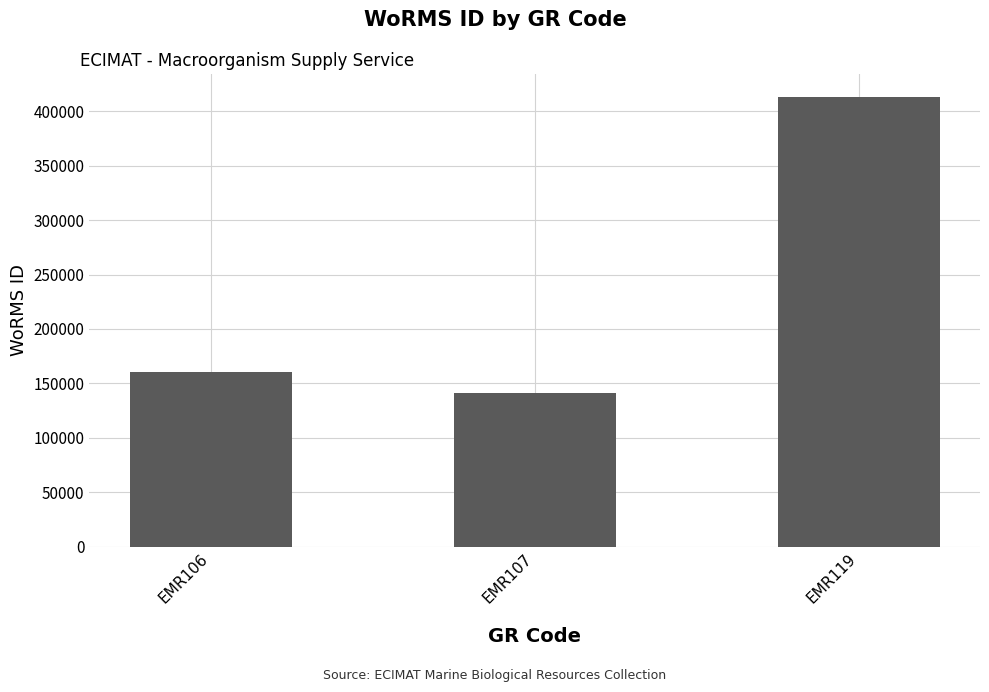

List the labels in order of value, largest first.

EMR119, EMR106, EMR107